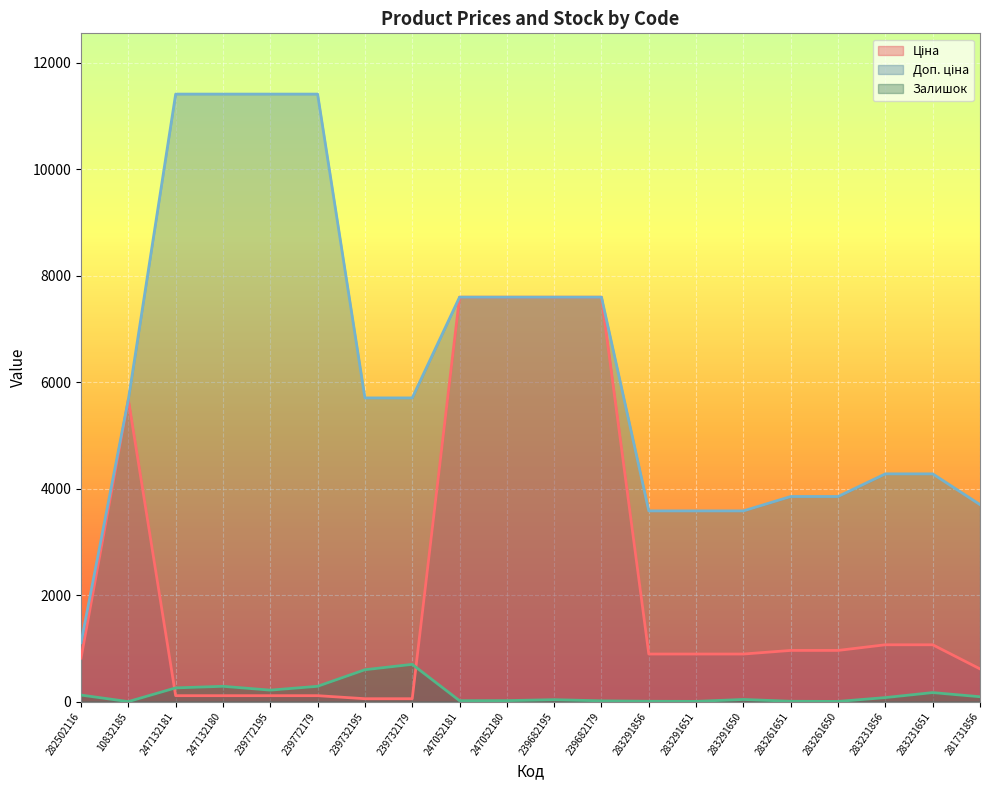

What is the approximate value of Доп. ціна at 239682179?

7596.5